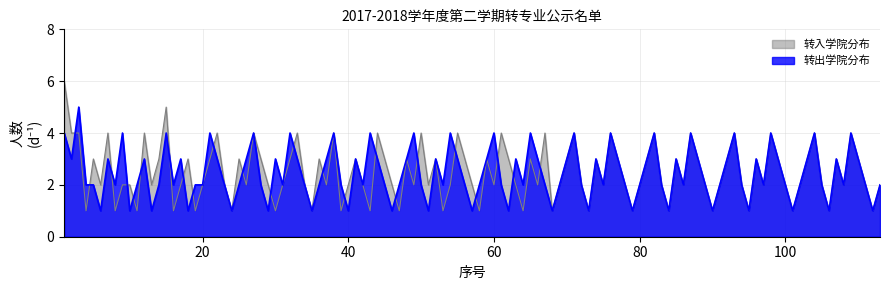

Rank the series at 18 from highest to lowest value.

转入学院分布, 转出学院分布